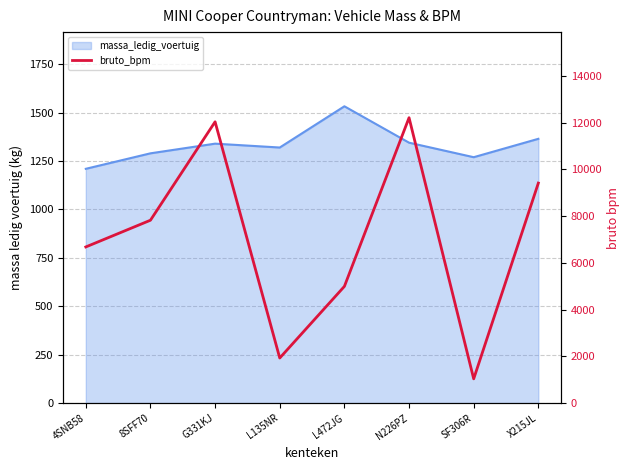

Is it true that the value at SF306R is 708?

False